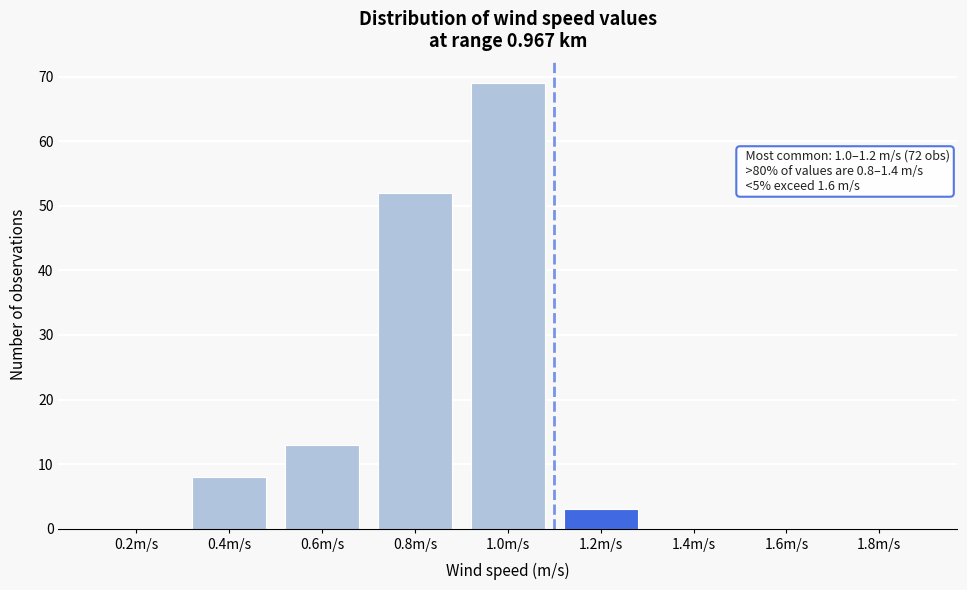

Reading left to right, transcribe all the data shown in this chart.

0.2m/s=0	0.4m/s=8	0.6m/s=13	0.8m/s=52	1.0m/s=69	1.2m/s=3	1.4m/s=0	1.6m/s=0	1.8m/s=0